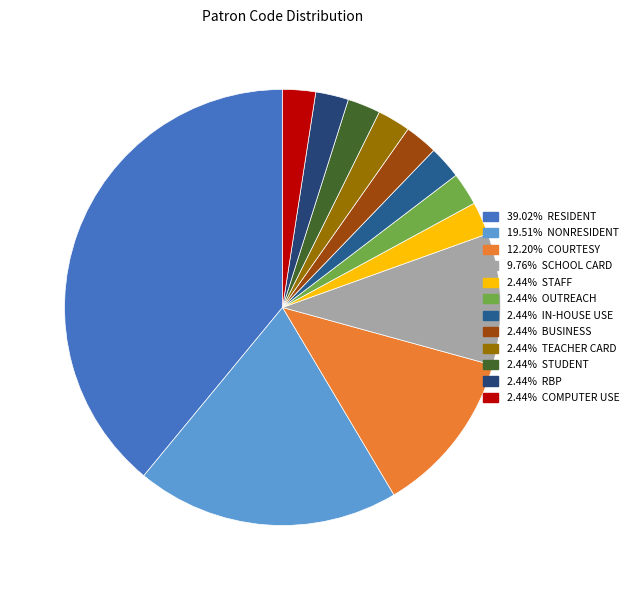

How many slices are in this pie chart?

12